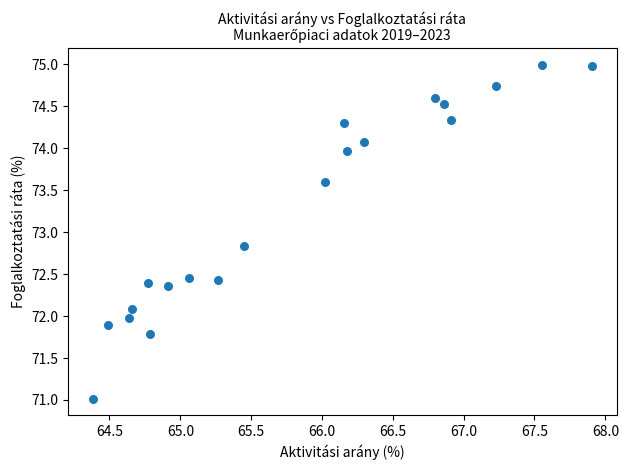

What Y value in the scatter plot is closest to 73?

72.8